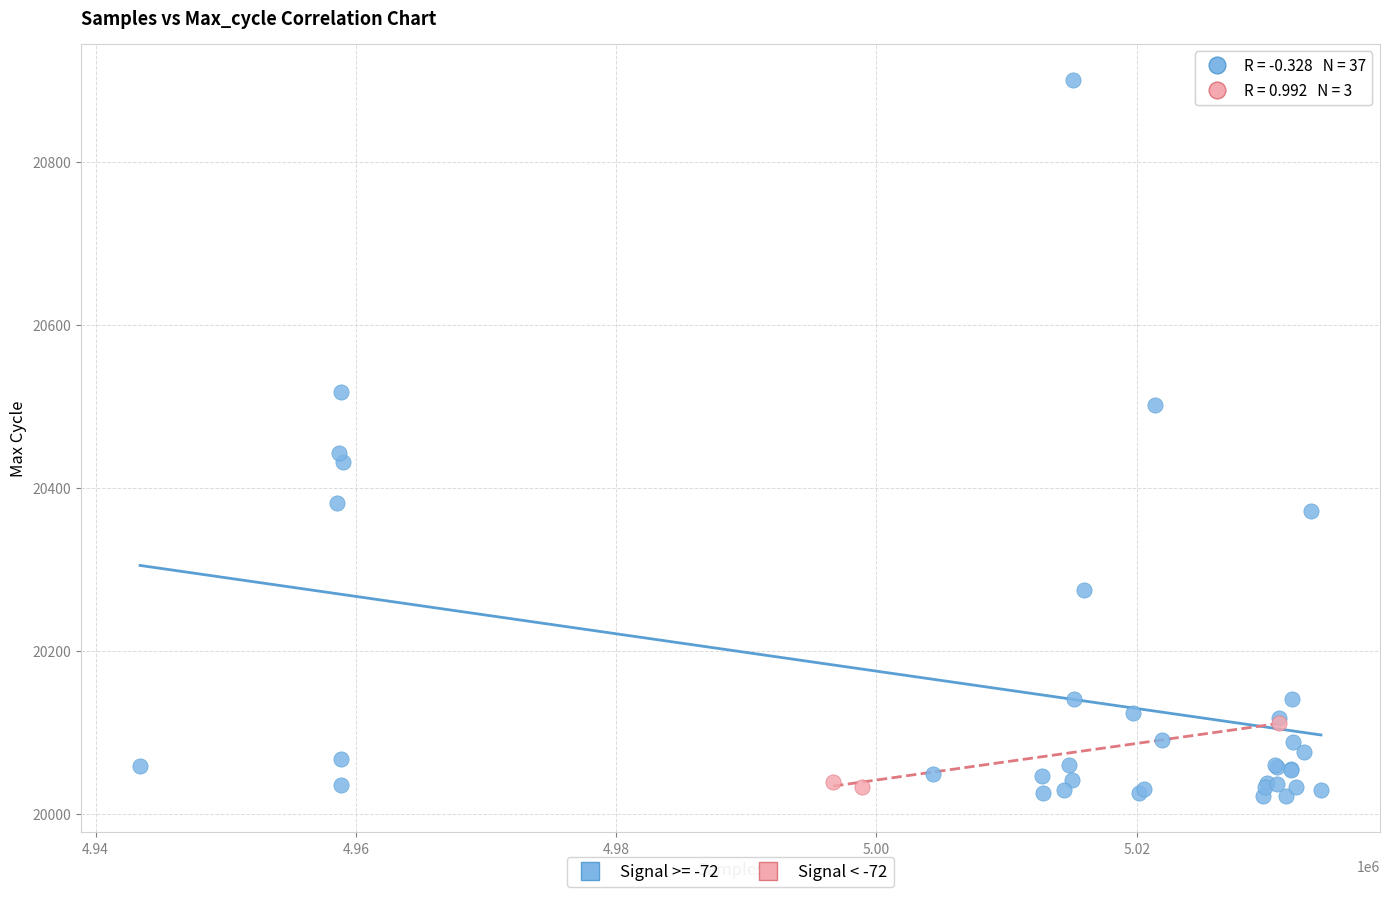

Which series has the widest spread of Y values?

Signal >= -72